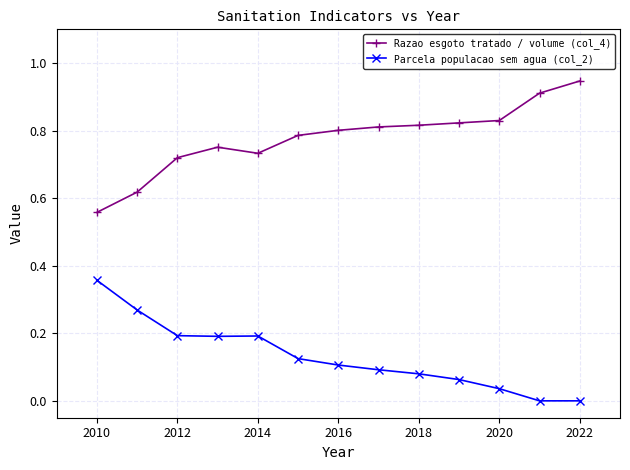

Which series has the largest total across all categories?

Razao esgoto tratado / volume (col_4)